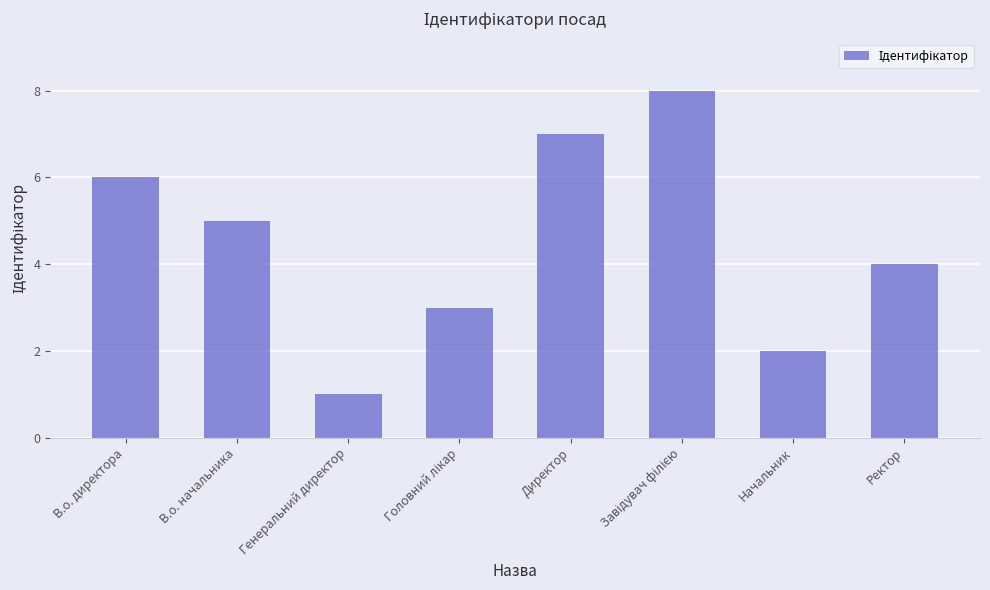

Read the value at Директор.

7